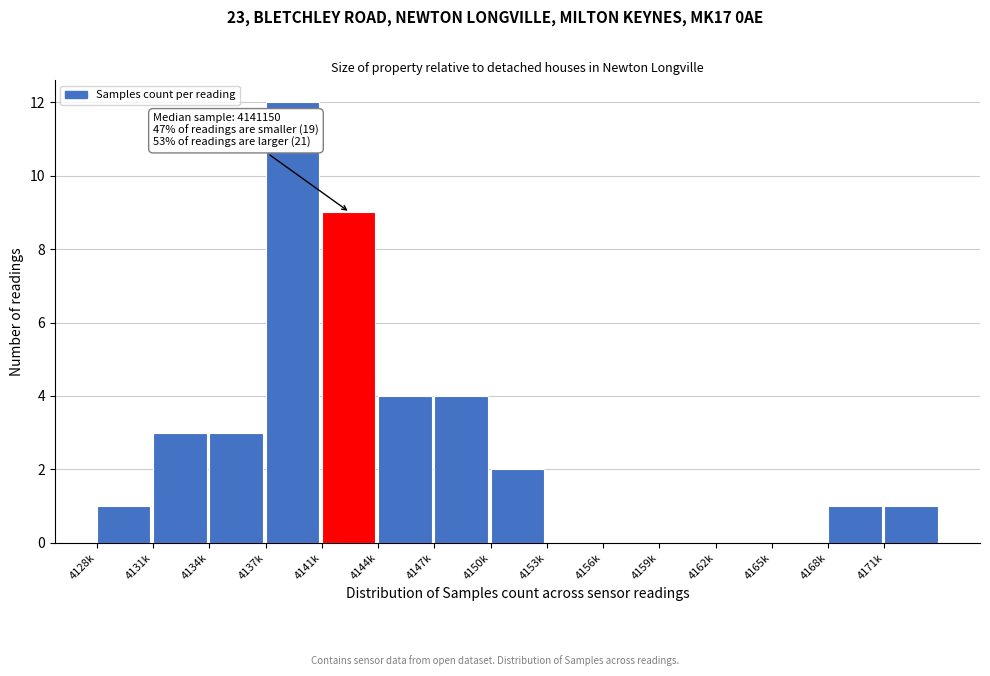

Reading left to right, what are all the values shown in this chart?

4128k=1	4131k=3	4134k=3	4137k=12	4141k=9	4144k=4	4147k=4	4150k=2	4153k=0	4156k=0	4159k=0	4162k=0	4165k=0	4168k=1	4171k=1